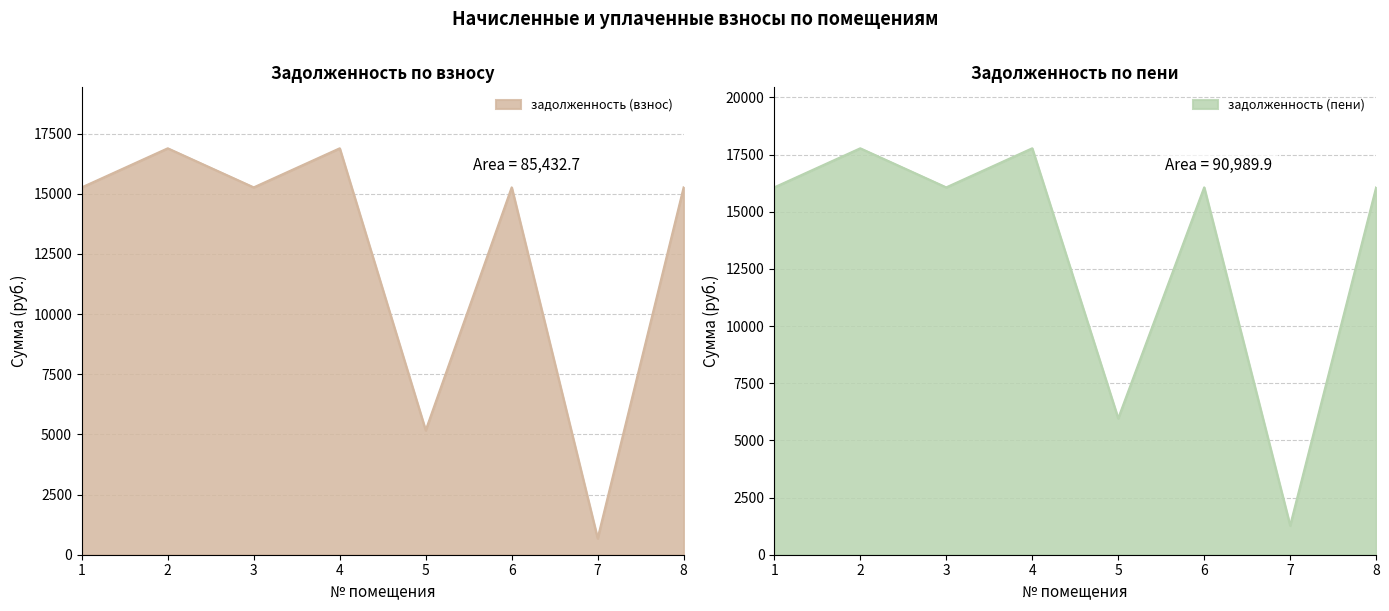

True or false: задолженность (взнос) and задолженность (пени) intersect in this chart.

False